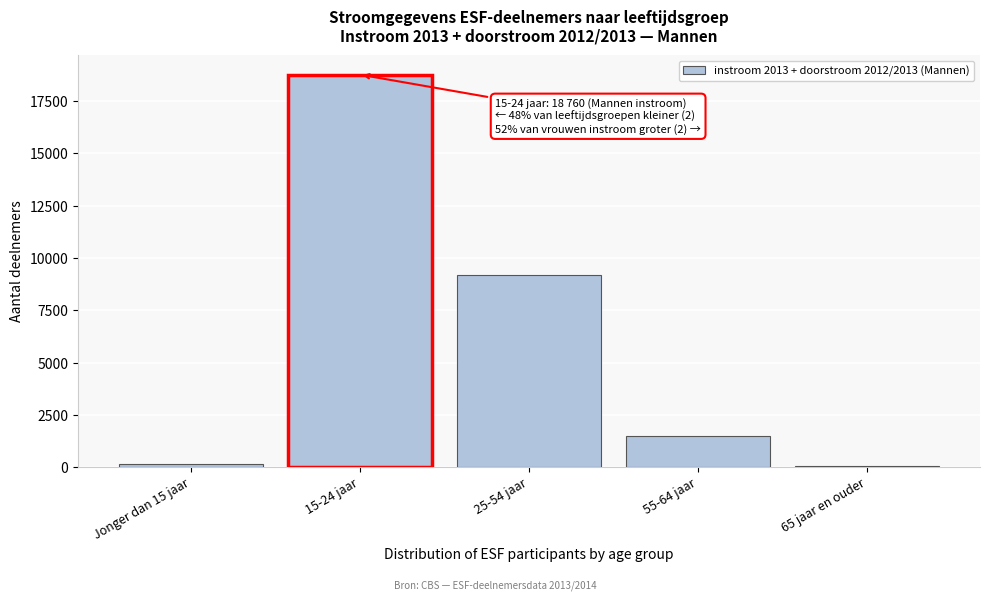

Reading left to right, extract all data points from this chart.

Jonger dan 15 jaar=140	15-24 jaar=18760	25-54 jaar=9180	55-64 jaar=1470	65 jaar en ouder=40